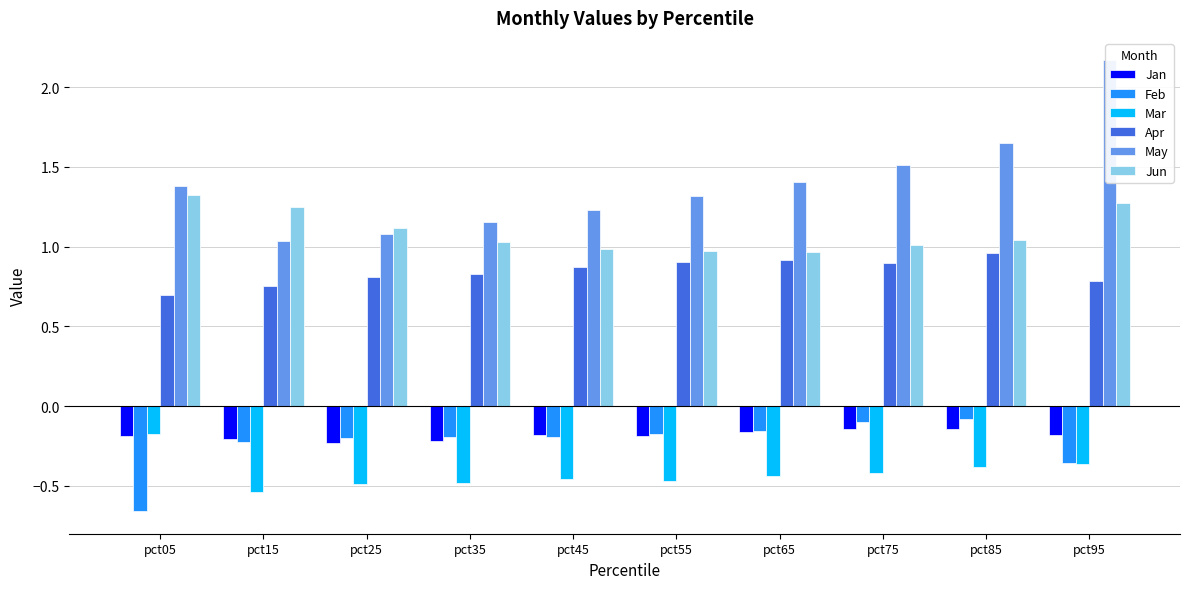

At how many categories does at least one series exceed 0?

10